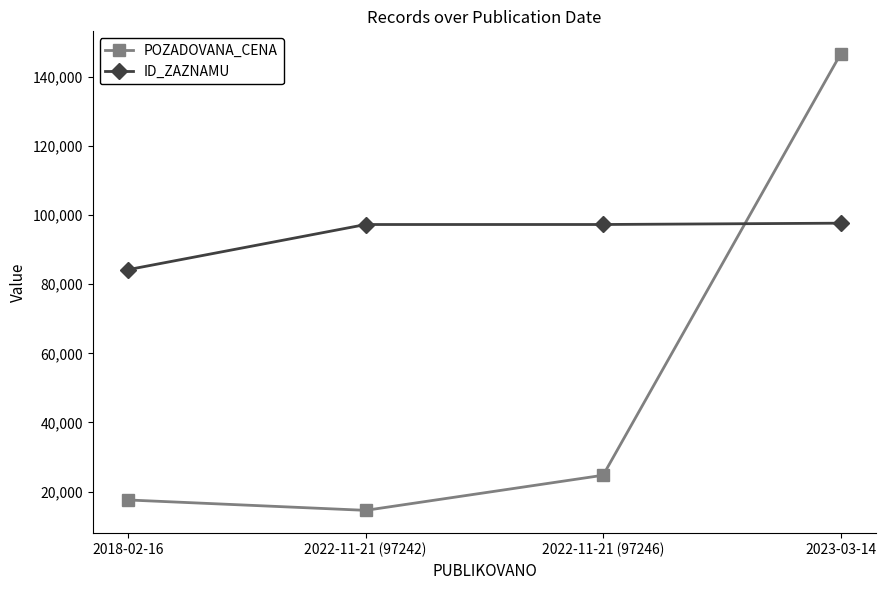

How many data points does each series have?

4